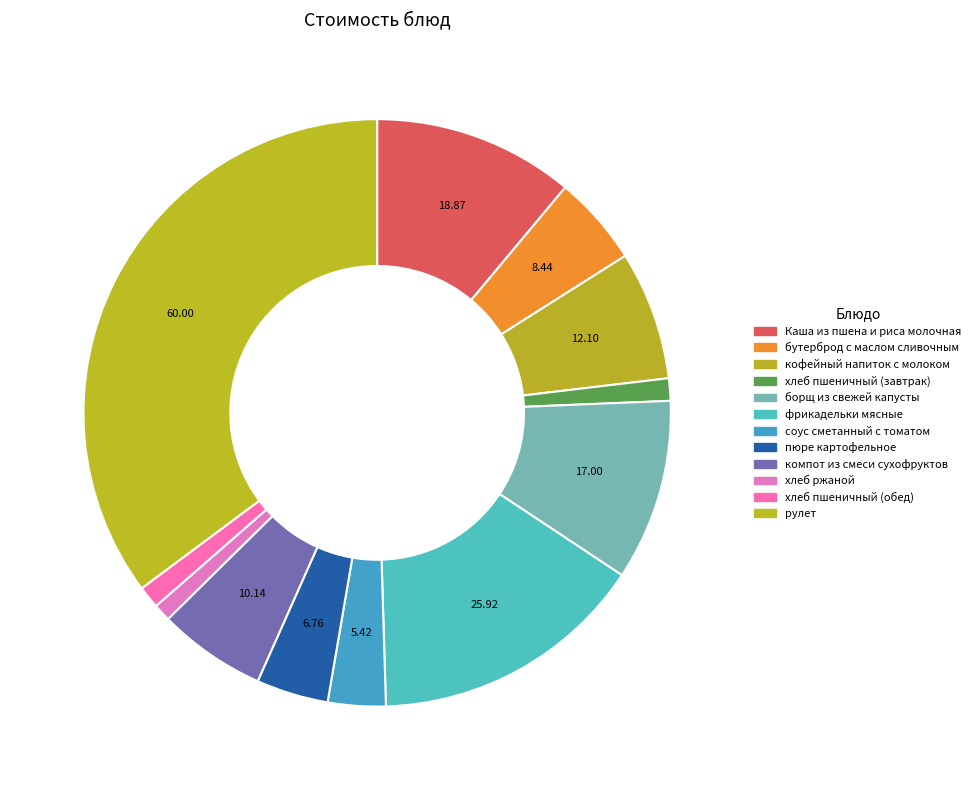

To the nearest percent, what is the combined percentage of рулет and компот из смеси сухофруктов?

41%